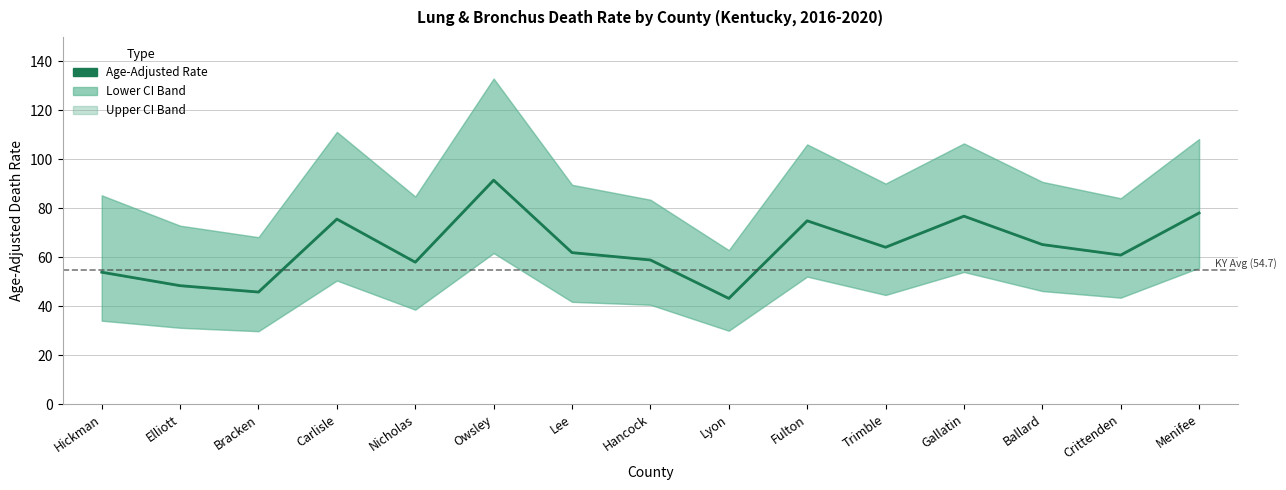

Is this an area chart (filled region under the line)?

No